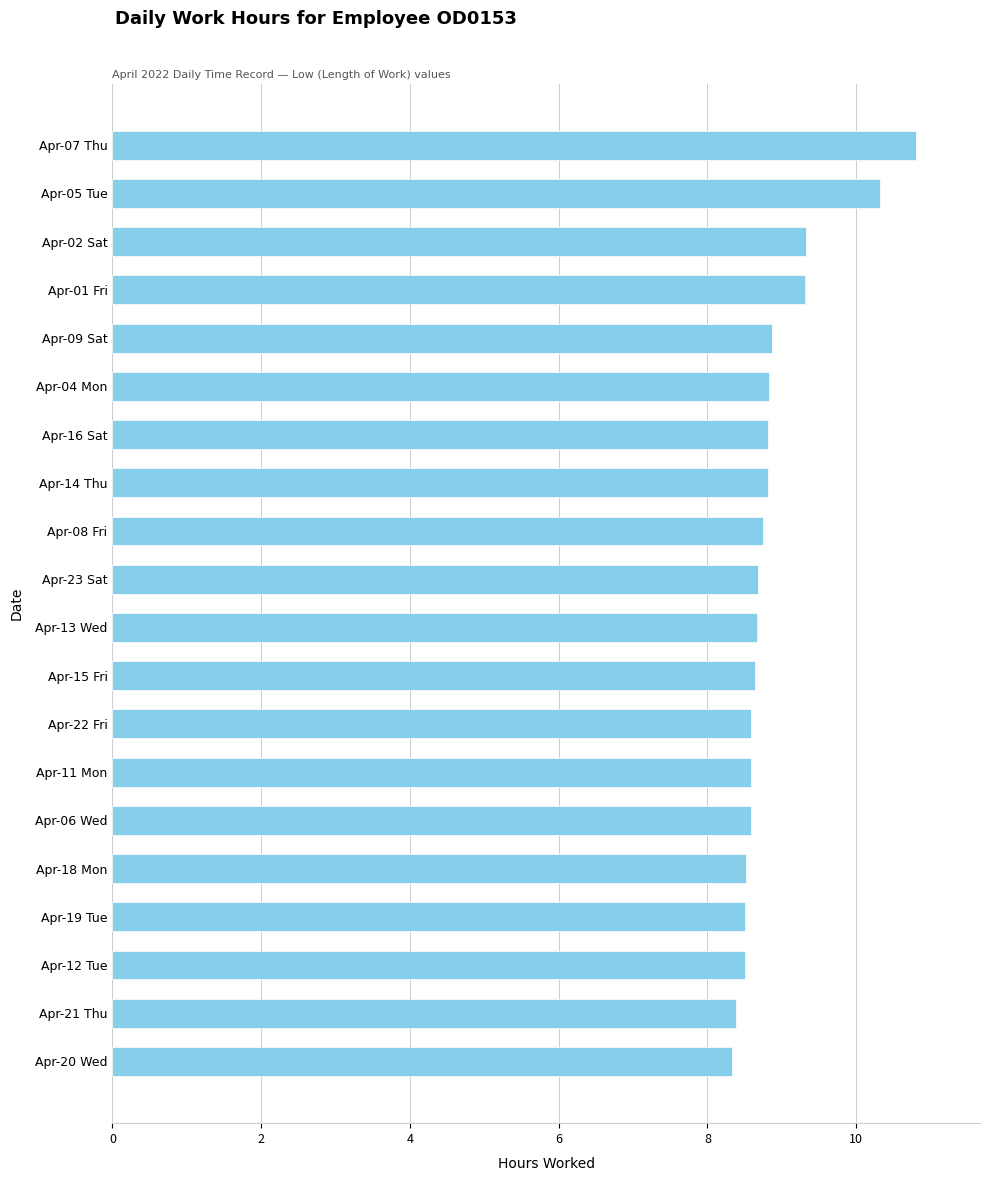

What is the ratio of the value at Apr-20 Wed to the value at Apr-15 Fri?

1.0